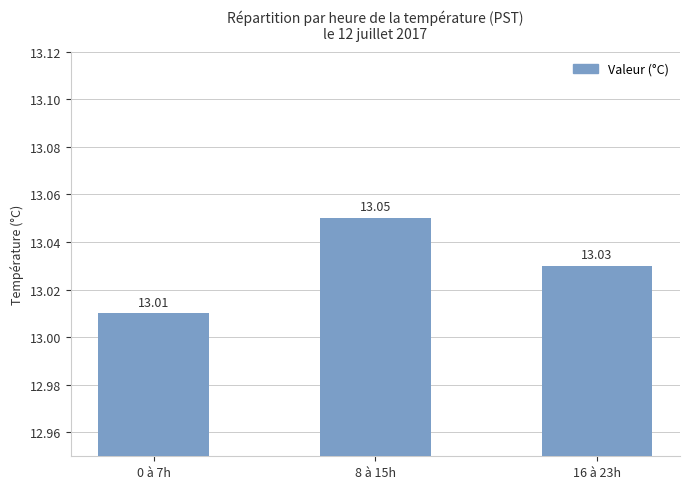

Reading left to right, extract all data points from this chart.

13.0	13.1	13.0